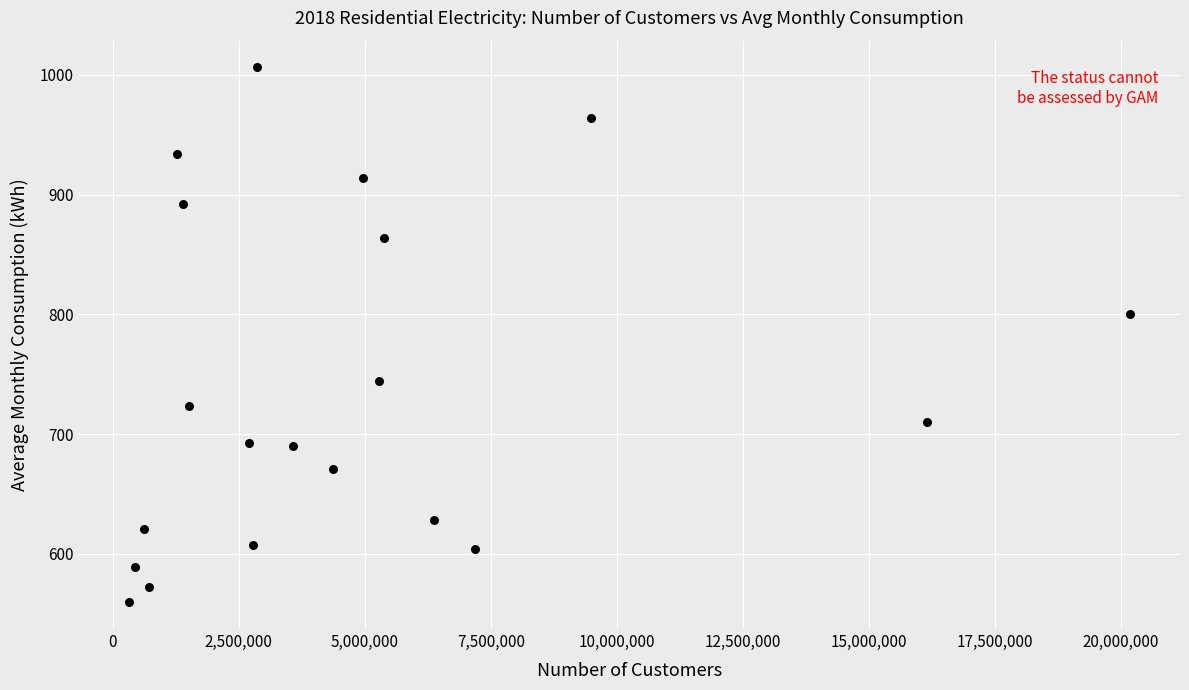

What is the range of Y values (max minus min)?

446.7